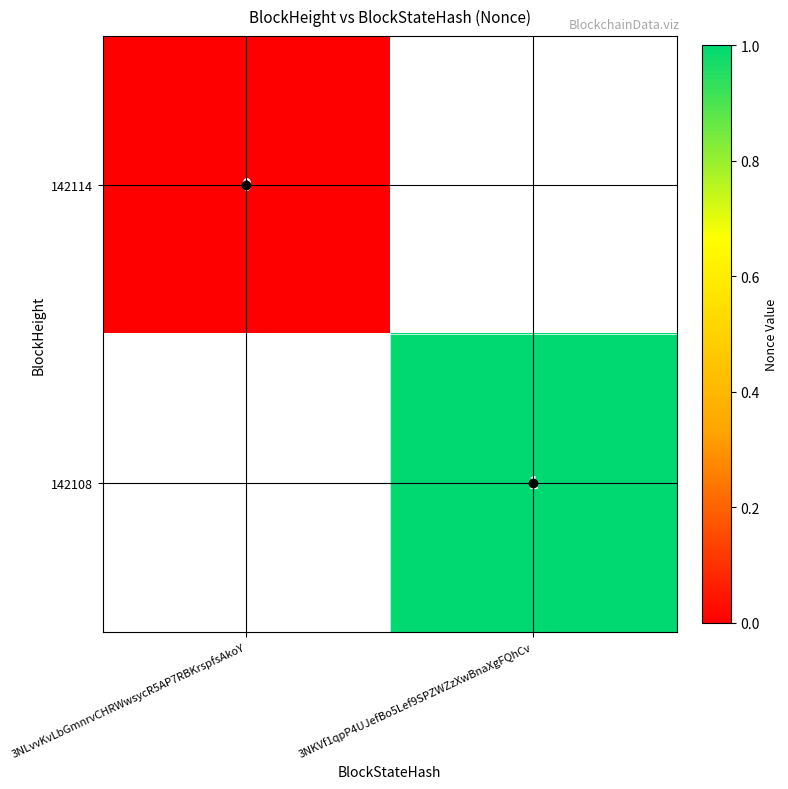

Is it true that 142108 equals 1 at 3NKVf1qpP4UJefBo5Lef9SPZWZzXwBnaXgFQhCv?

True